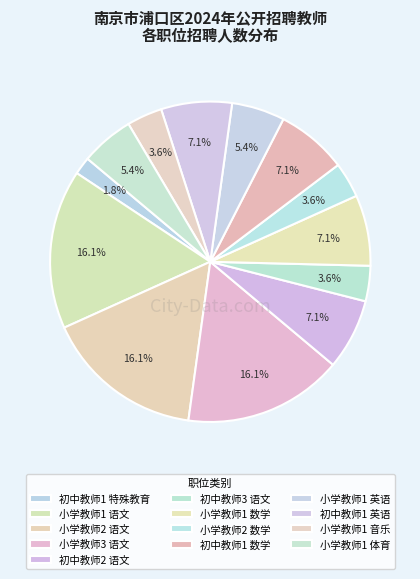

Count the number of slices in the pie.

13